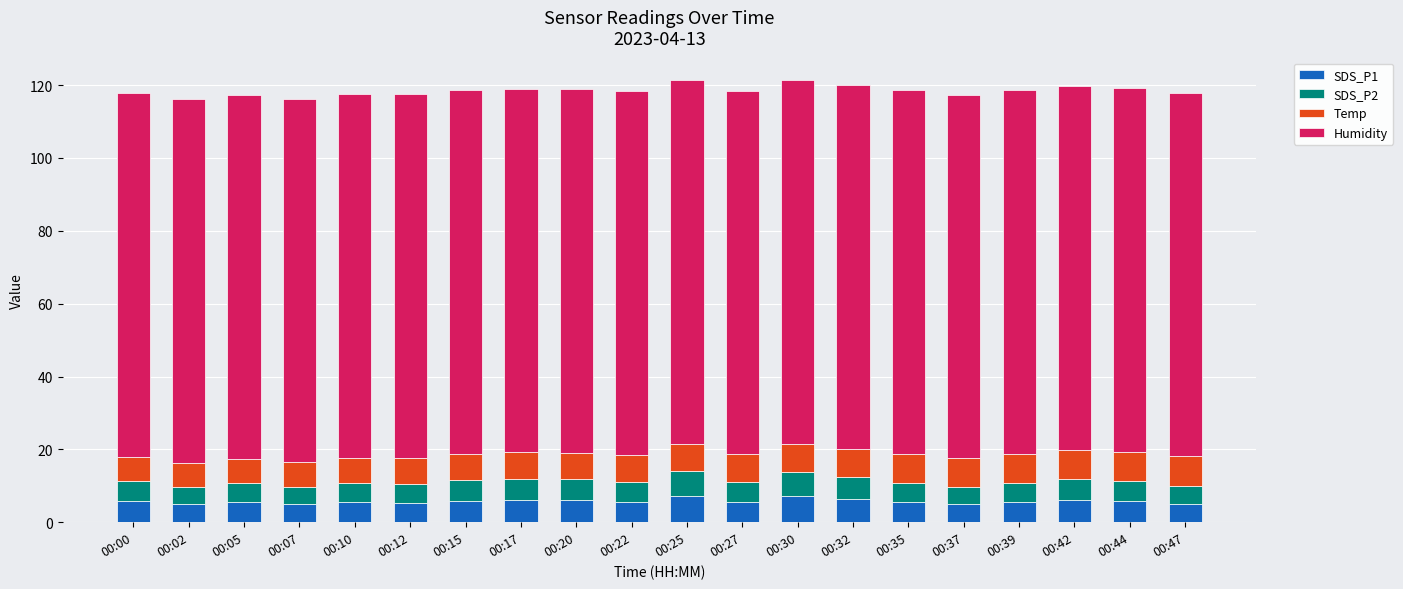

What is the total value across all series at 00:12?

117.5